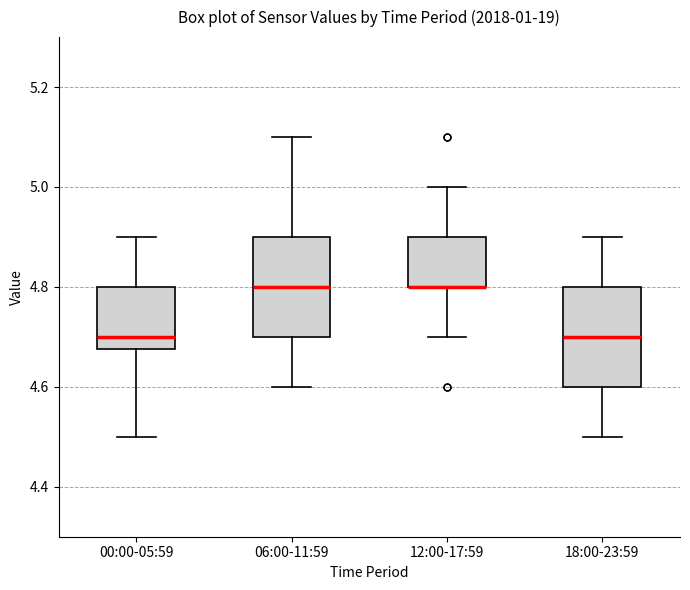

Reading left to right, read every box against the y-axis: the position of its median line, the range the box covers, and the ends of its whiskers. The values are not printed on the chart, so give them approximately, as read against the axis.

00:00-05:59: median 4.70, box 4.68 to 4.80, whiskers 4.50 to 4.90
06:00-11:59: median 4.80, box 4.70 to 4.90, whiskers 4.60 to 5.10
12:00-17:59: median 4.80 (drawn on the box's lower edge), box 4.80 to 4.90, whiskers 4.70 to 5.00
18:00-23:59: median 4.70, box 4.60 to 4.80, whiskers 4.50 to 4.90